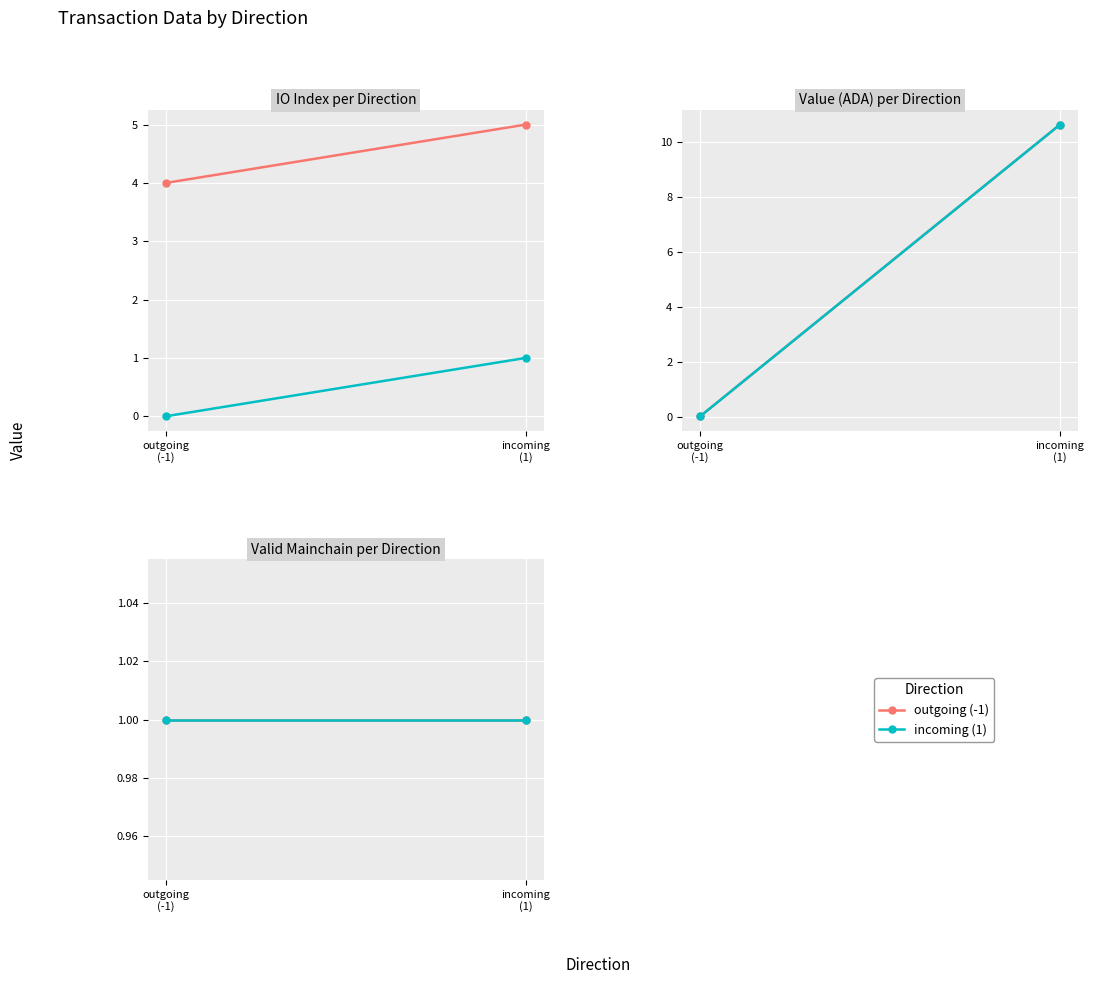

Is it true that valid_mainchain equals 0.6 at -1?

False